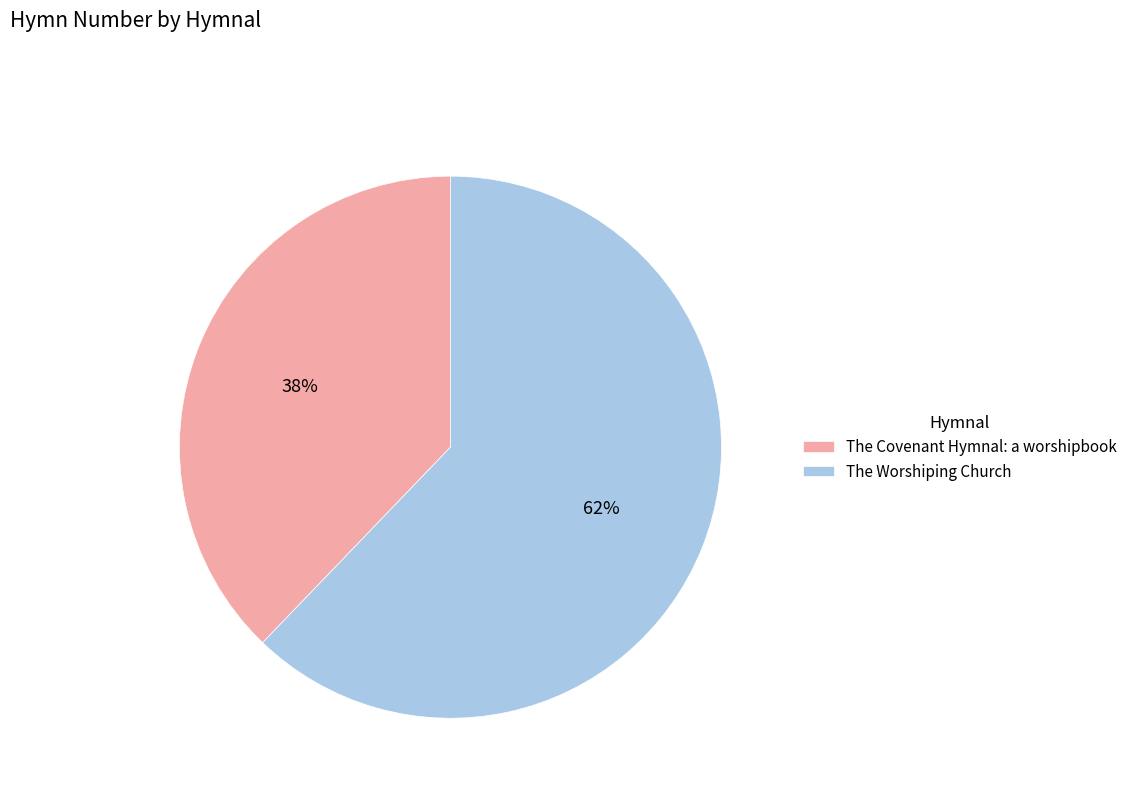

What is the majority slice?

The Worshiping Church